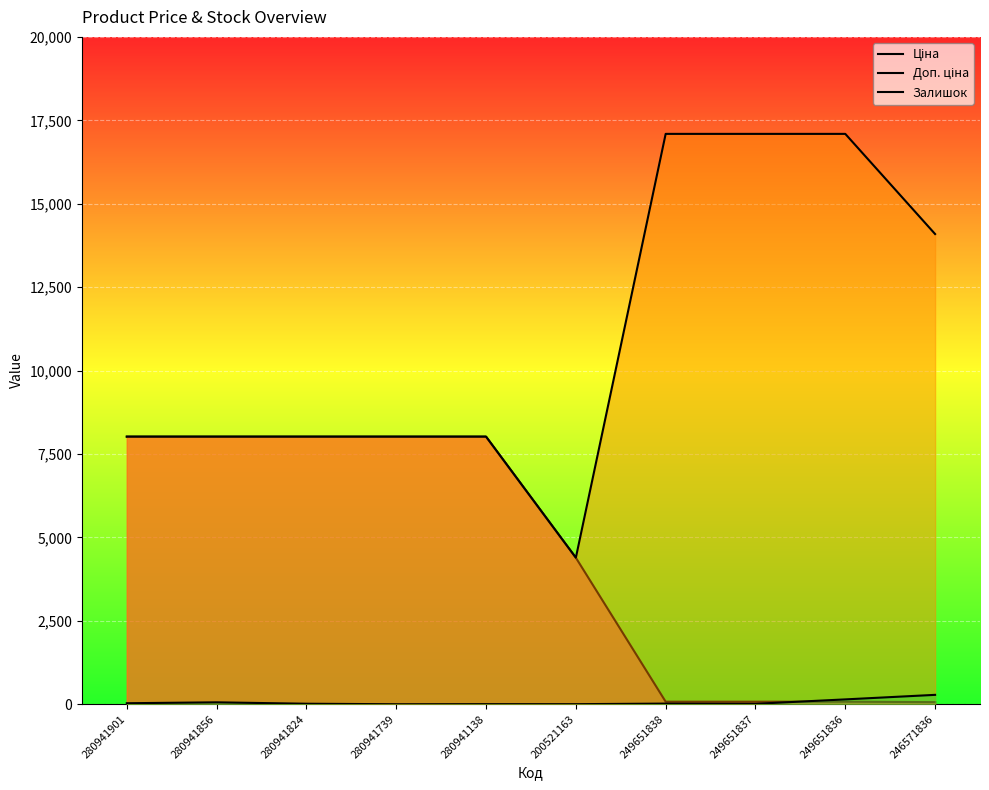

Reading left to right, what are all the values shown in this chart?

Ціна: 8019.3	8019.3	8019.3	8019.3	8019.3	4390.9	76.0	76.0	76.0	62.6
Доп. ціна: 8019.3	8019.3	8019.3	8019.3	8019.3	4391.0	17093.2	17093.2	17093.2	14091.8
Залишок: 30.0	57.0	15.0	0.0	3.0	2.0	19.0	13.0	145.0	281.0